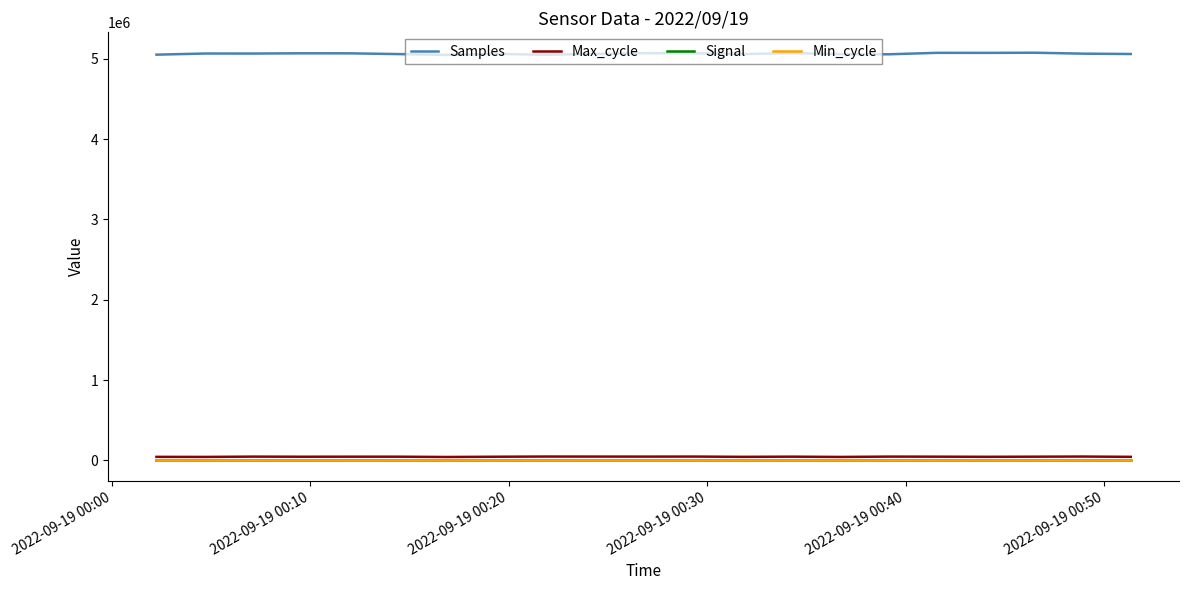

What is the smallest value displayed?

-76